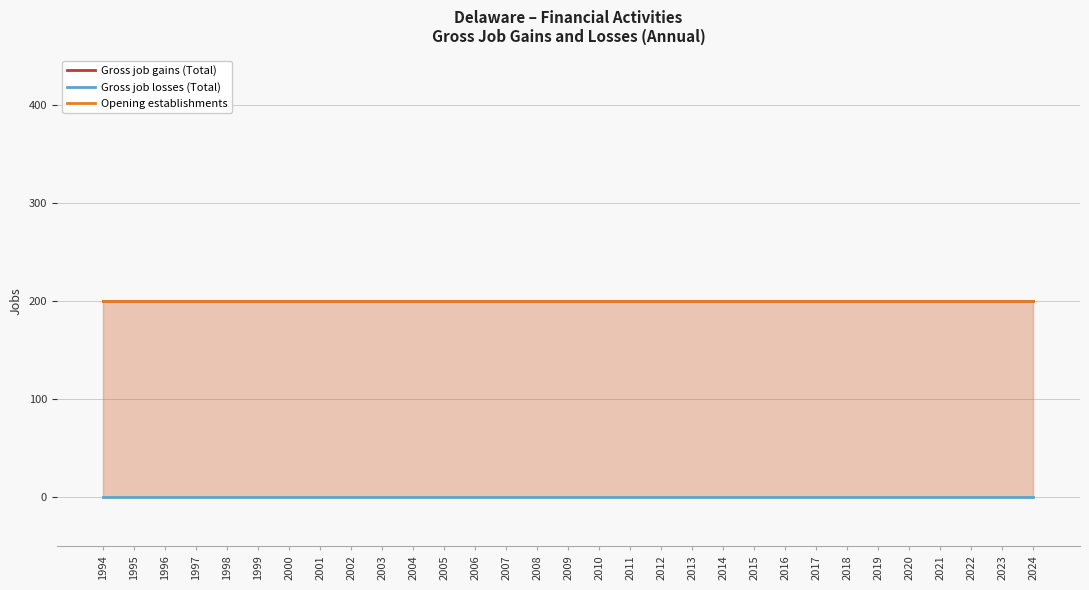

At which category is the sum across all series the highest?

1994